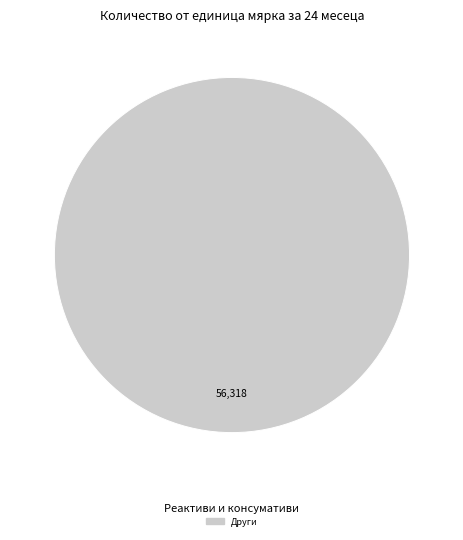

Is there a majority slice in this chart?

Yes